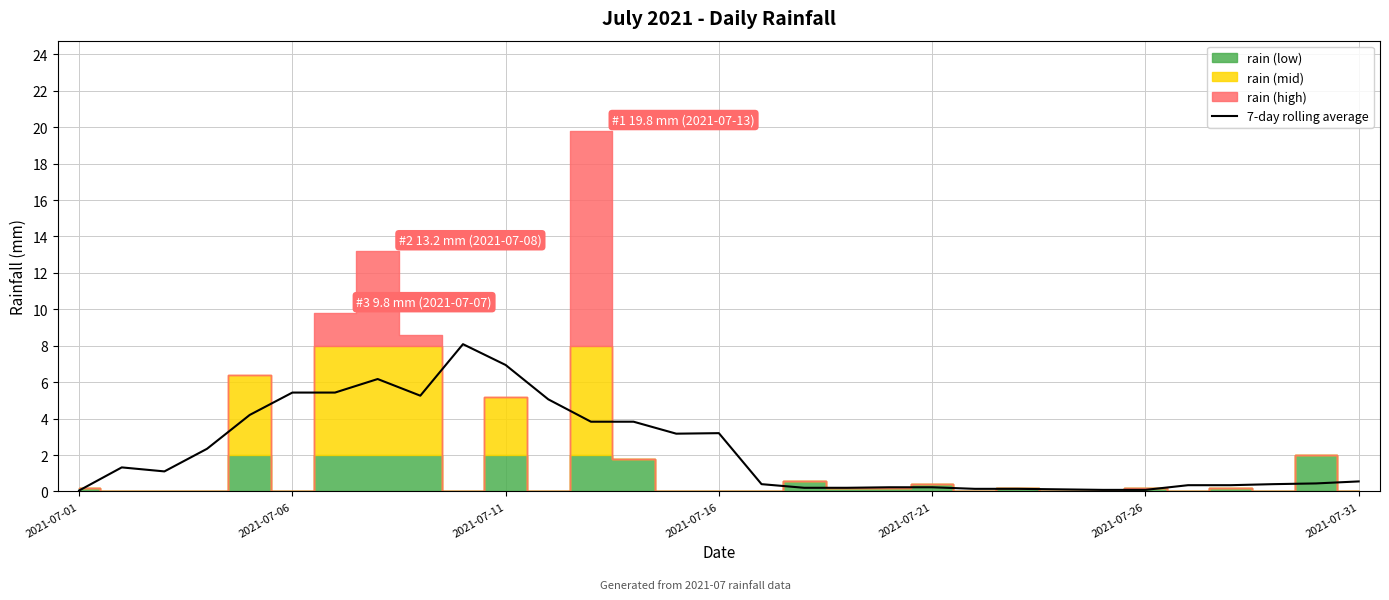

Which has a higher value, 2021-07-31 or 17?

2021-07-31